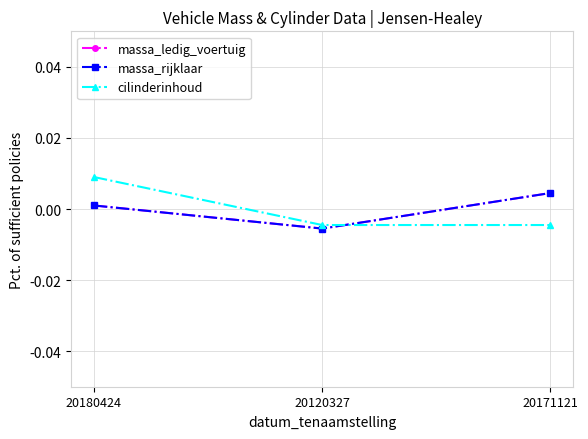

What is the label of the 2nd point from the left?

20120327